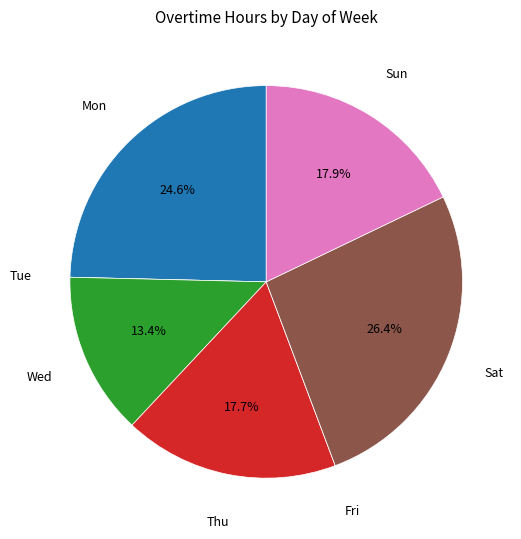

Is there any slice that represents more than half of the pie?

No